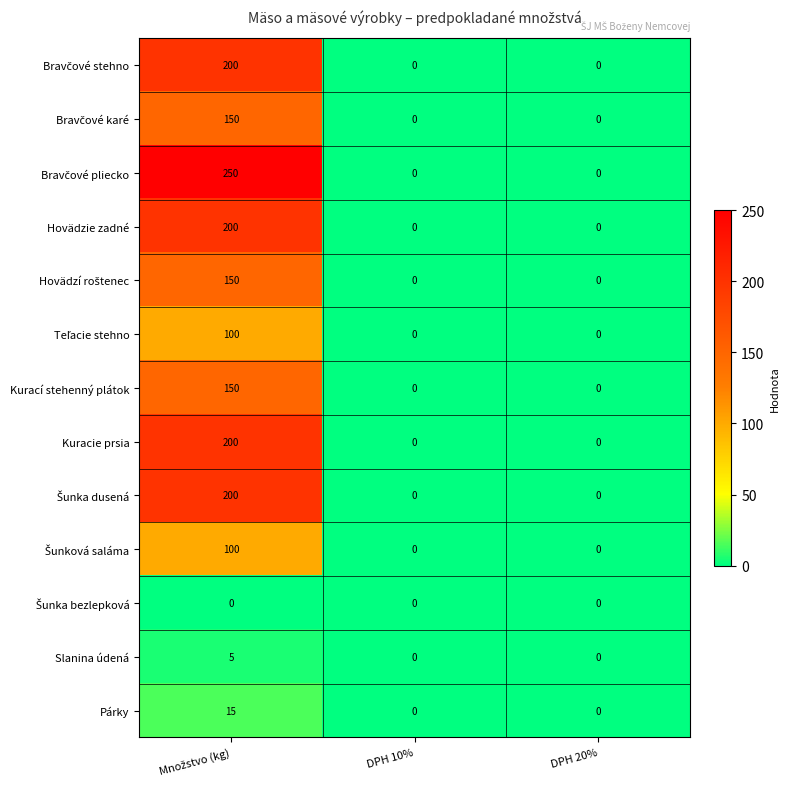

What is the difference between the maximum and second lowest values in the Párky series?

15